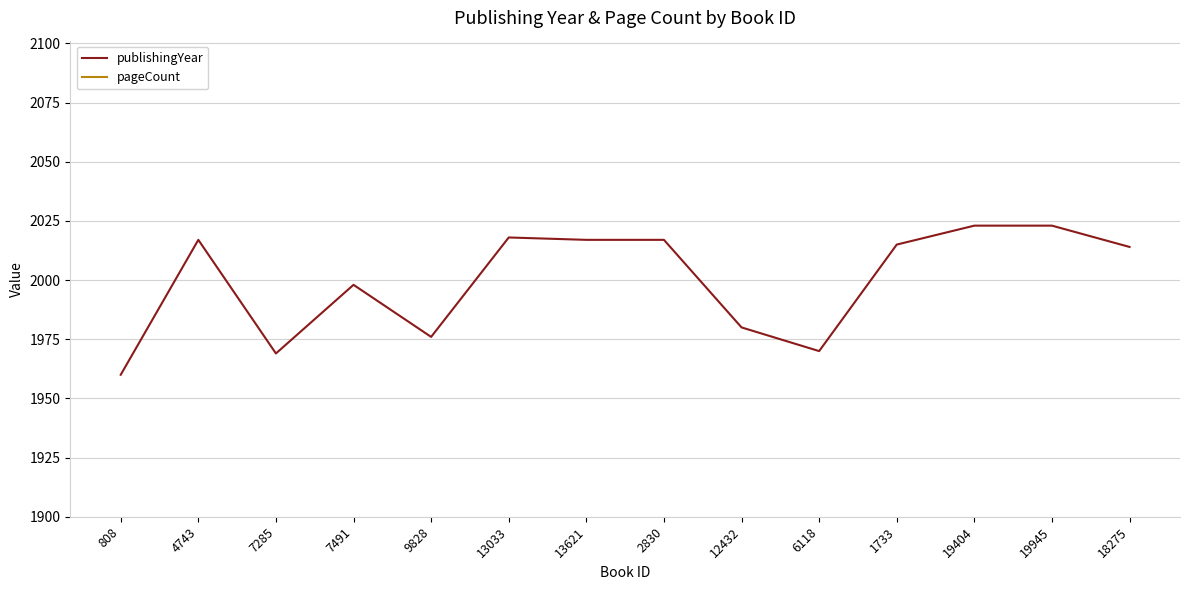

What value does the pageCount series have at 13033?

460